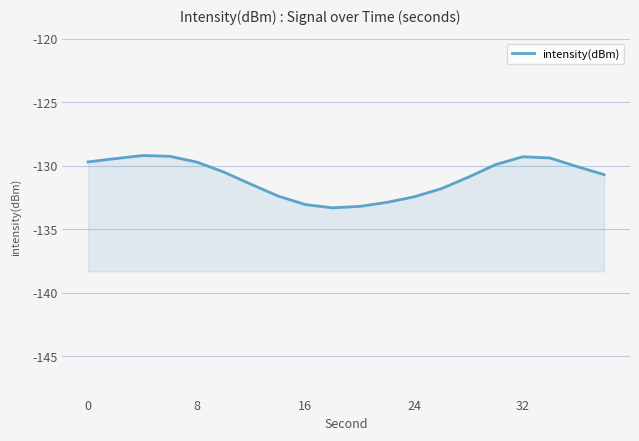

What is the sum of the values at 0 and 16?

-258.9